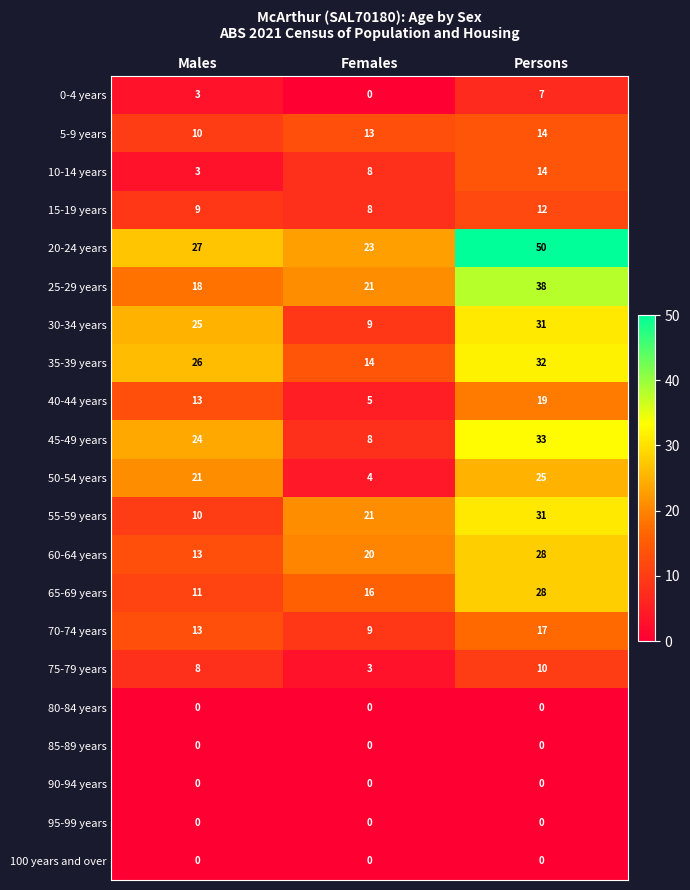

What is the maximum value shown in the chart?

50